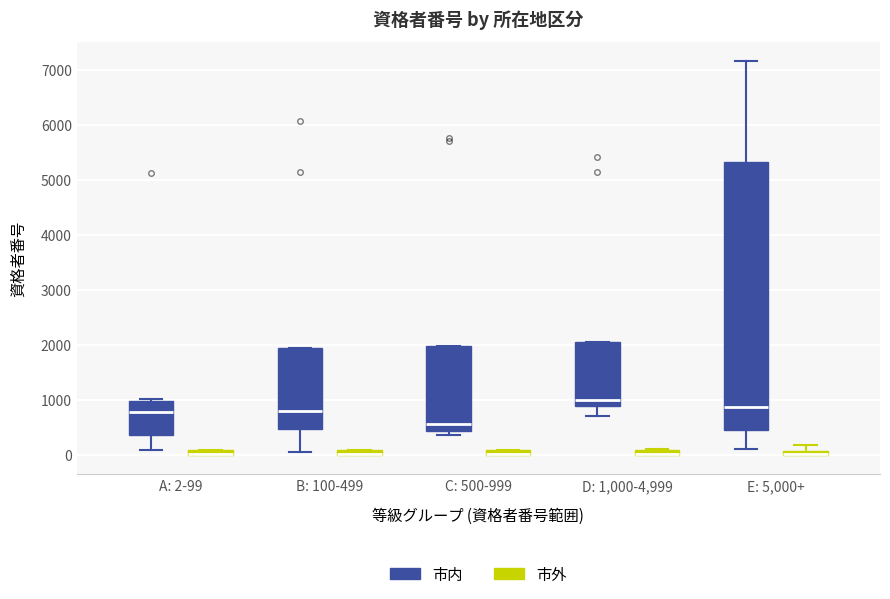

Where is the lower edge of the box for C: 500-999 (市外) on the y-axis? The values are not printed on the chart, so give them approximately, as read against the axis.

0